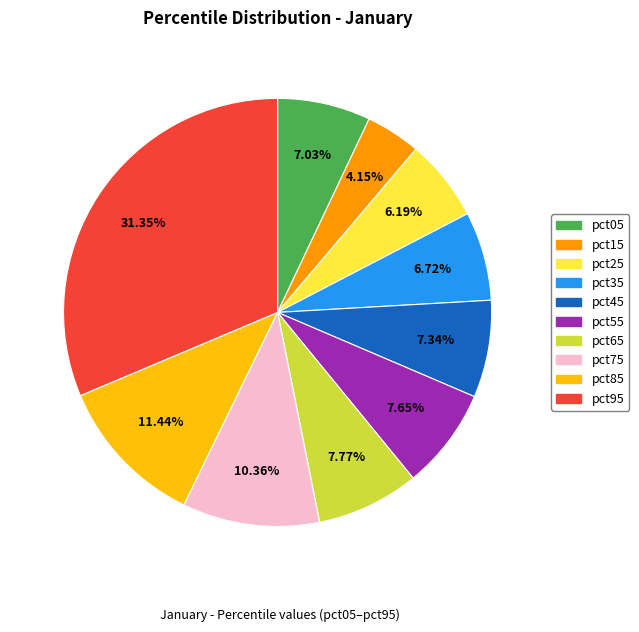

Count the number of slices in the pie.

10